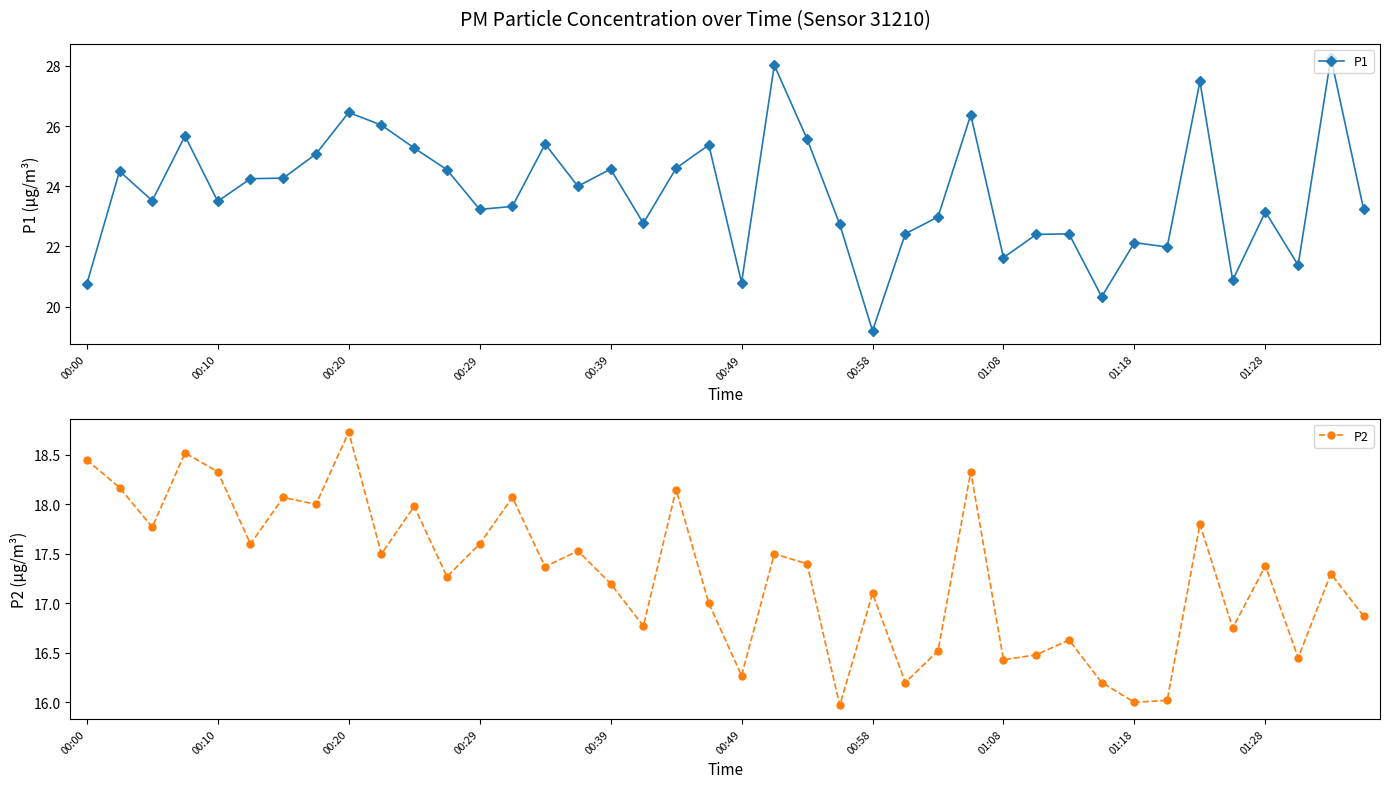

How many interior local peaks does the P1 series have?

13